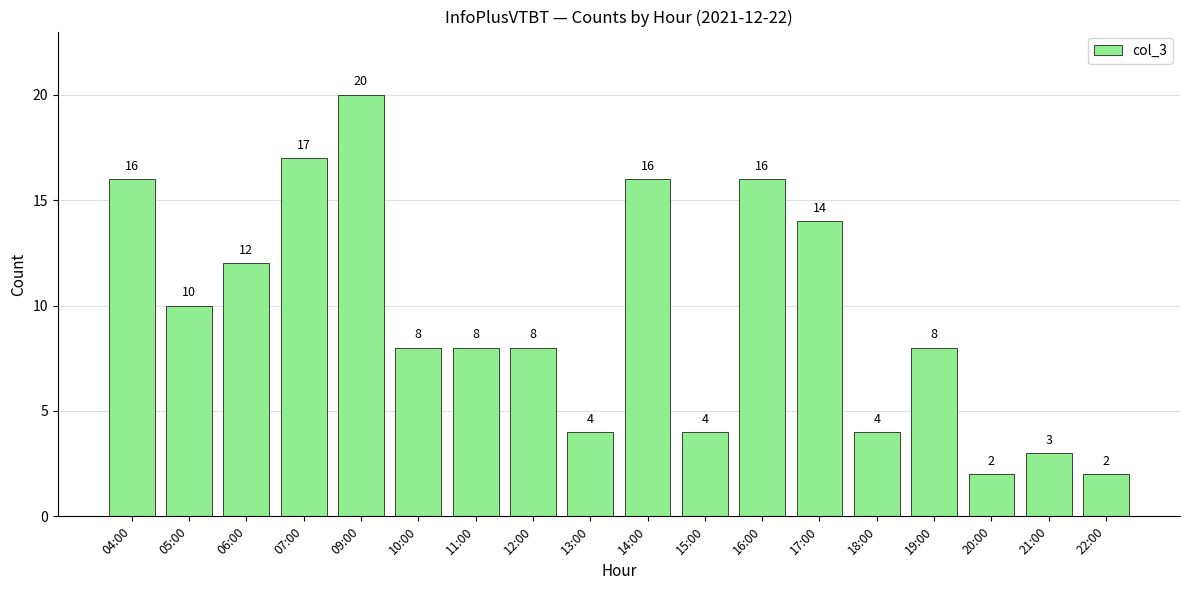

What is the label of the 5th bar from the right?

18:00